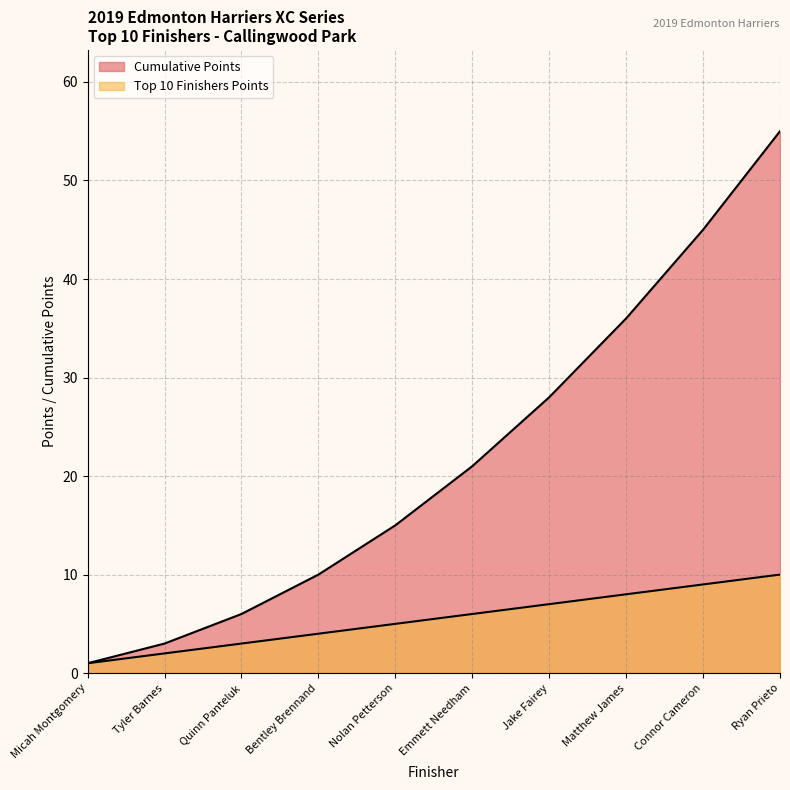

At Quinn Panteluk, list the series in order from smallest to largest.

Top 10 Finishers Points, Cumulative Points